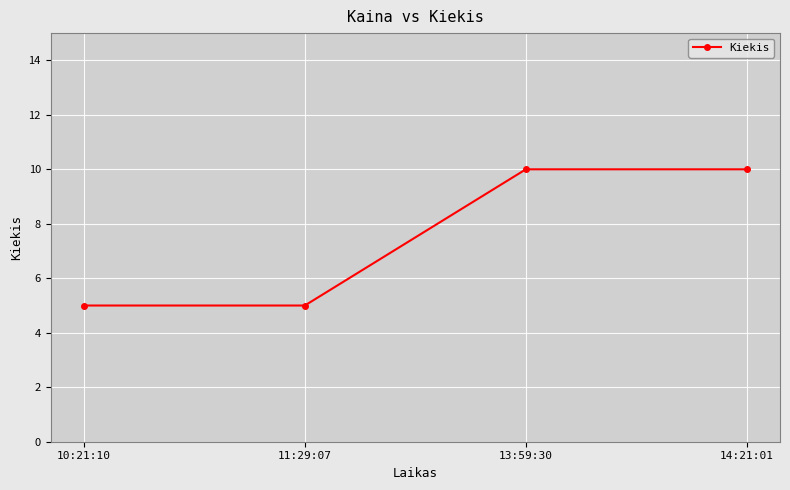

Reading left to right, what are all the values shown in this chart?

5	5	10	10